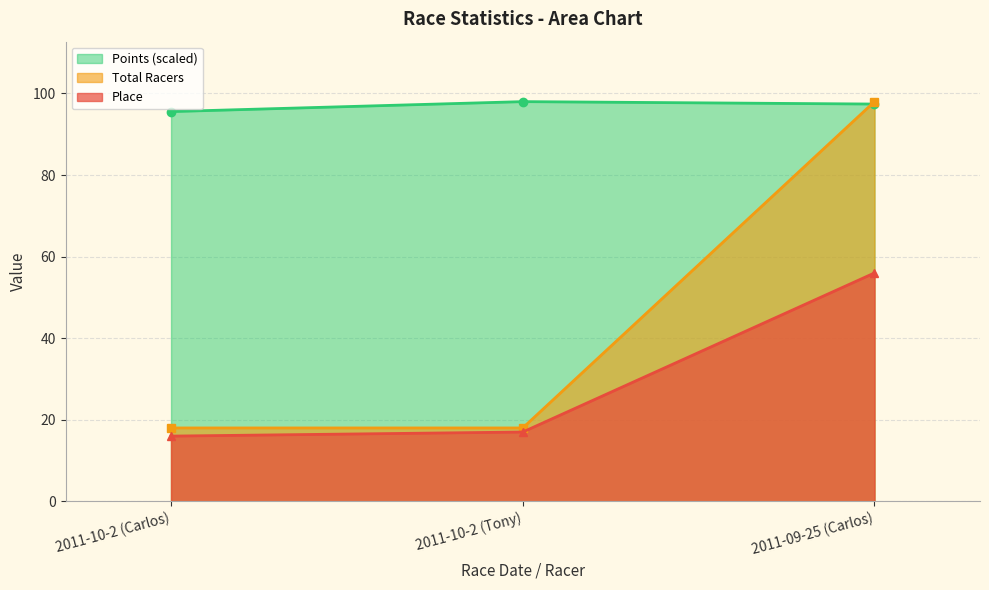

At which label does Place reach its minimum?

2011-10-2 (Carlos)